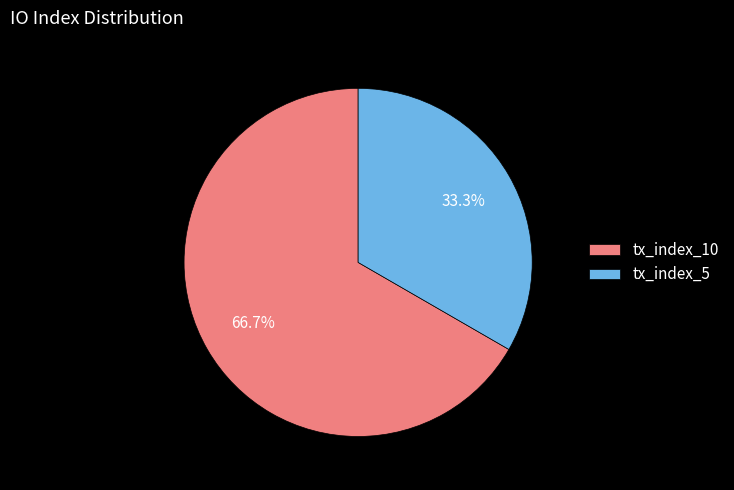

Which slice is the largest?

tx_index_10